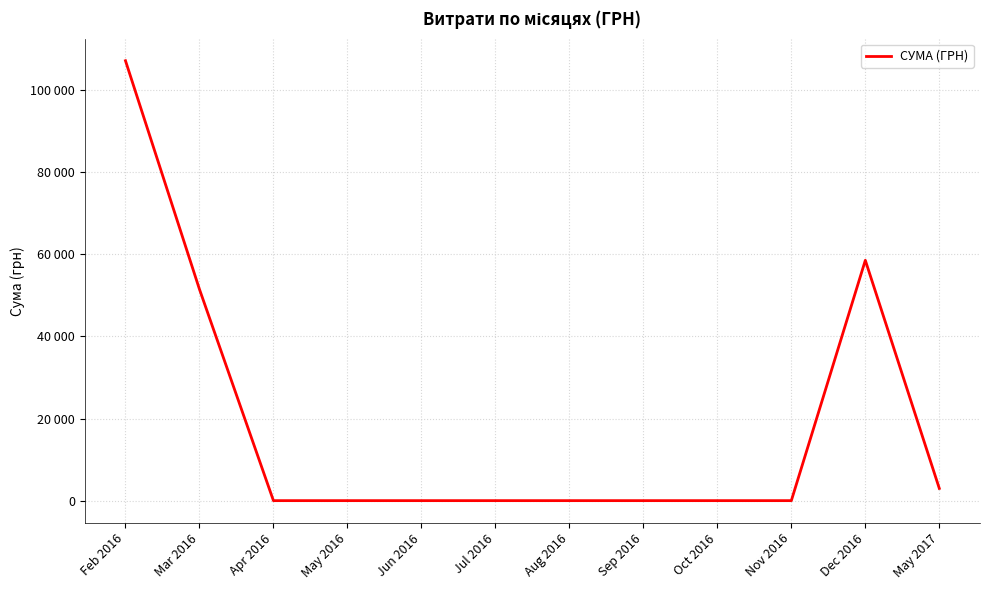

Does the chart display data point markers on the line(s)?

No